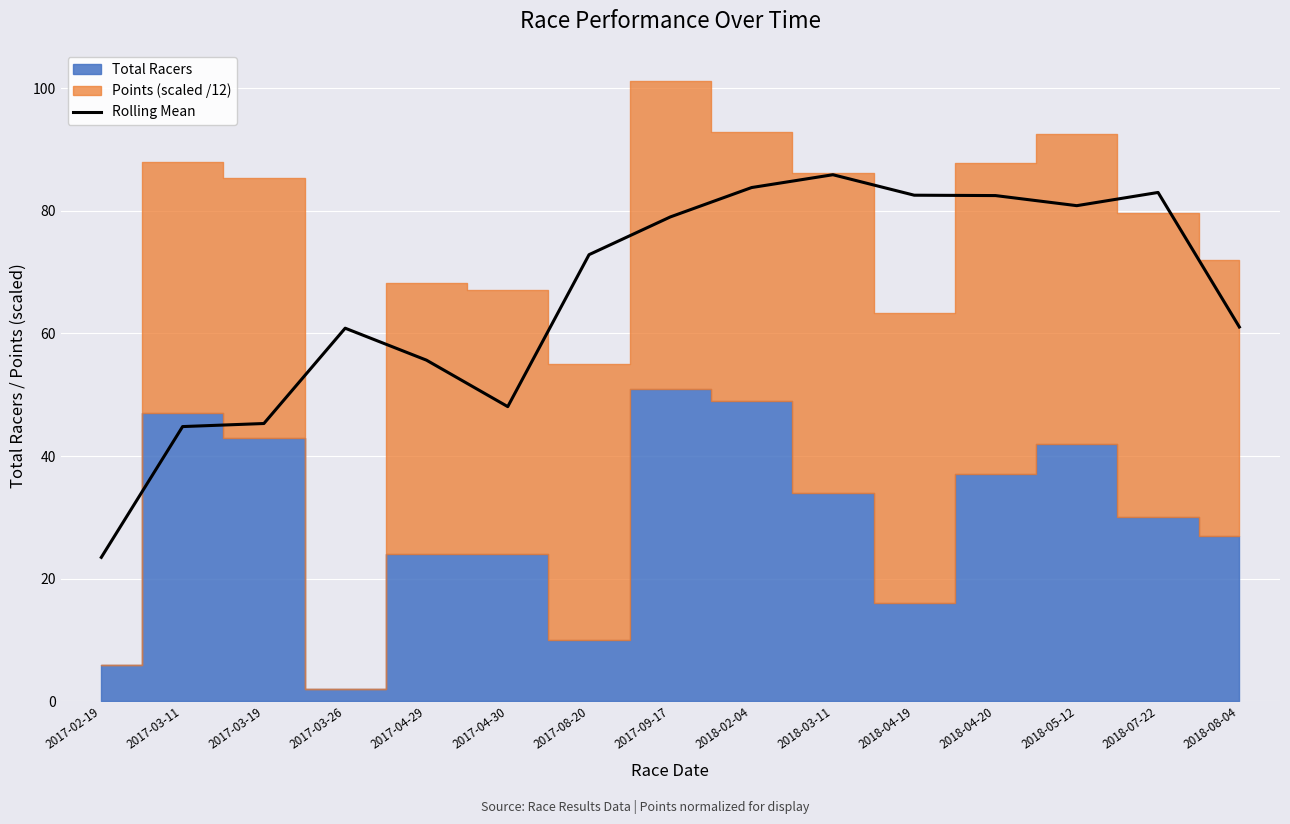

Where is the data nearest to the value 54?

2017-04-29